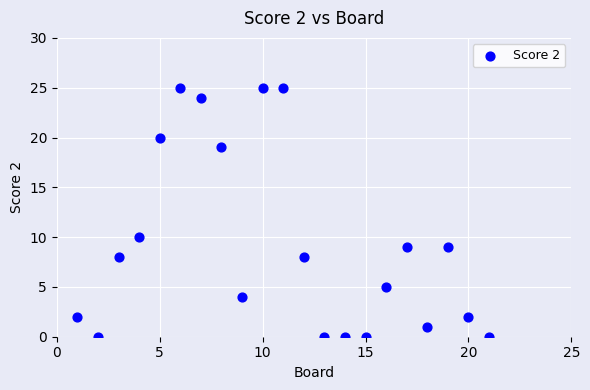

What Y value in the scatter plot is closest to 12?

10